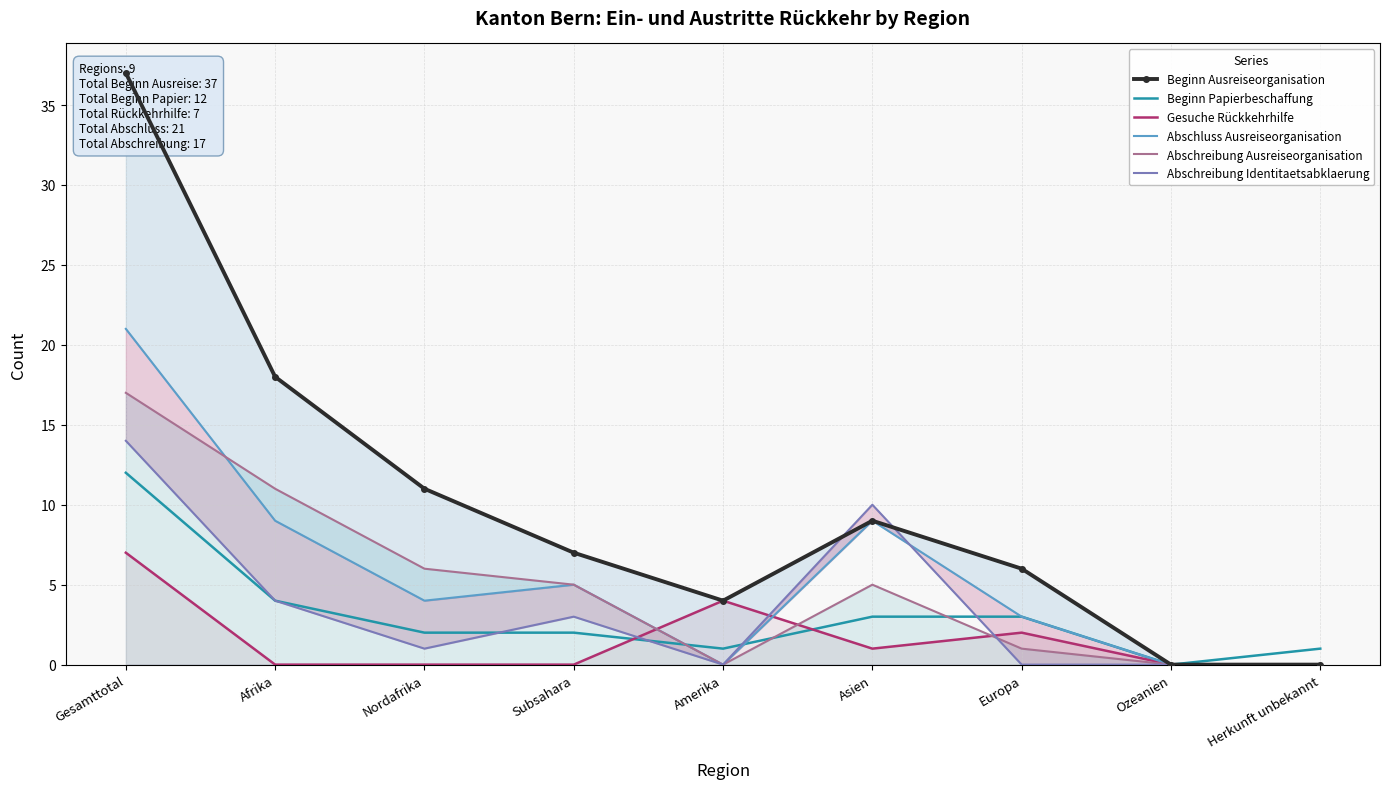

Where do Abschreibung Identitaetsabklaerung and Gesuche Rückkehrhilfe first cross each other?

Subsahara and Amerika